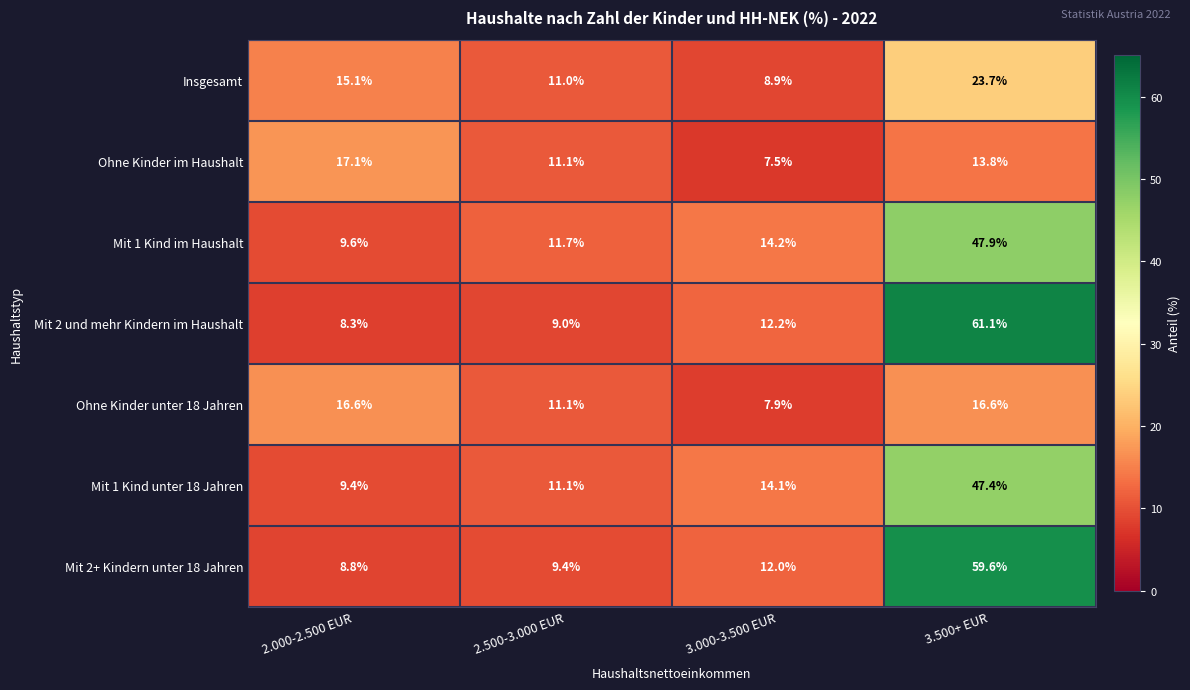

Which series has the largest range (max minus min)?

Mit 2 und mehr Kindern im Haushalt